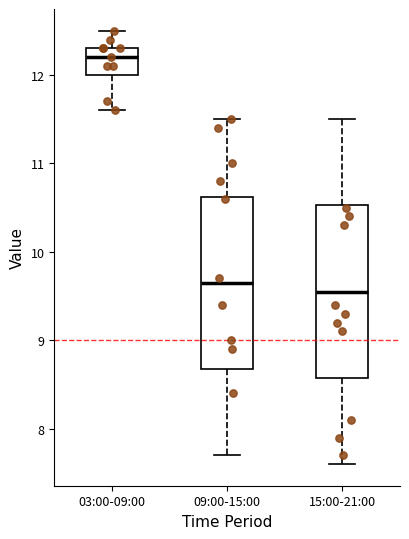

Which box has the highest median line?

03:00-09:00